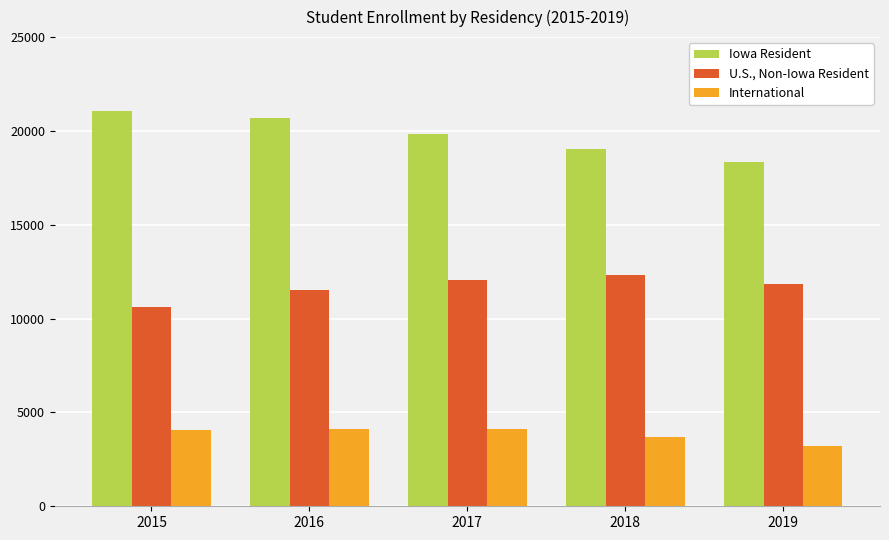

True or false: International has a value of 3671 at 2018.

True